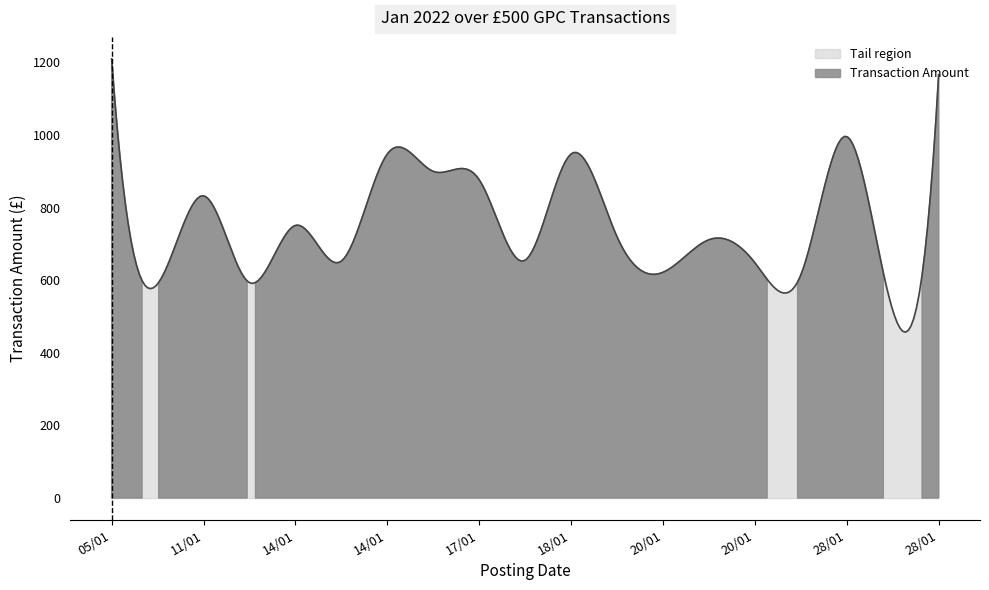

What is the average value?

787.1